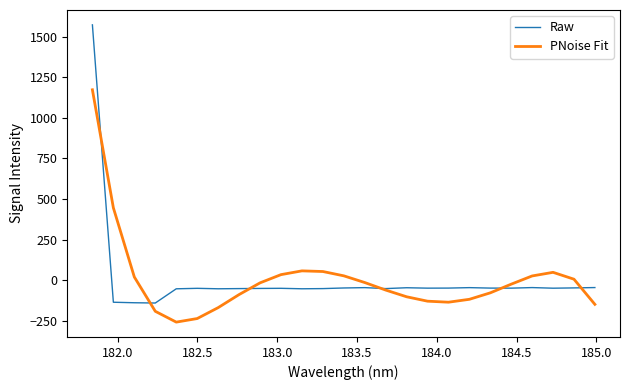

What is the maximum value shown in the chart?

1572.2